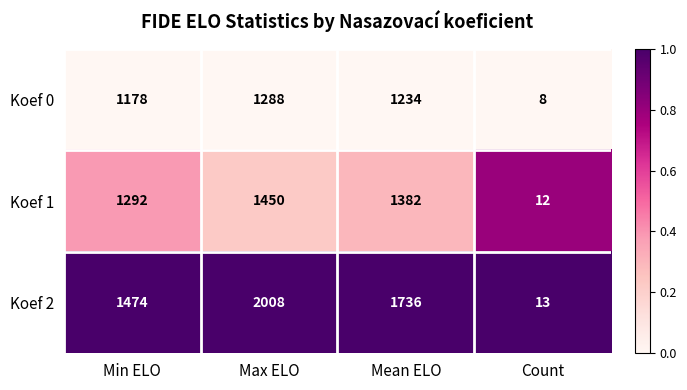

Which series has the widest spread of values?

Koef 2